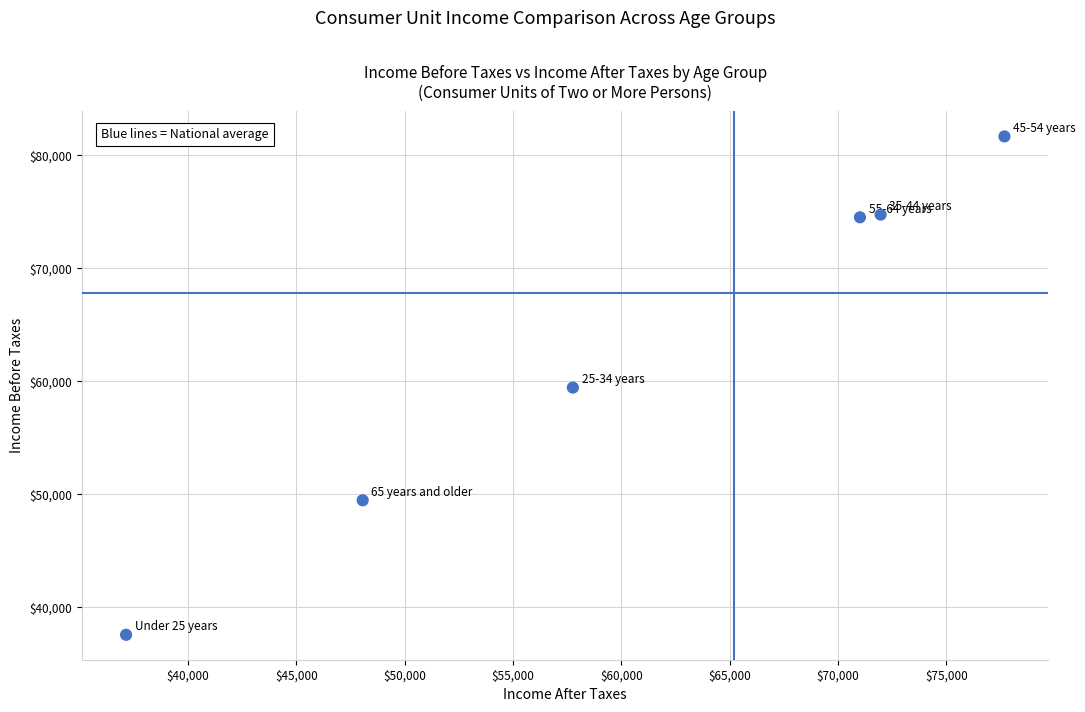

What is the average Y value?

62896